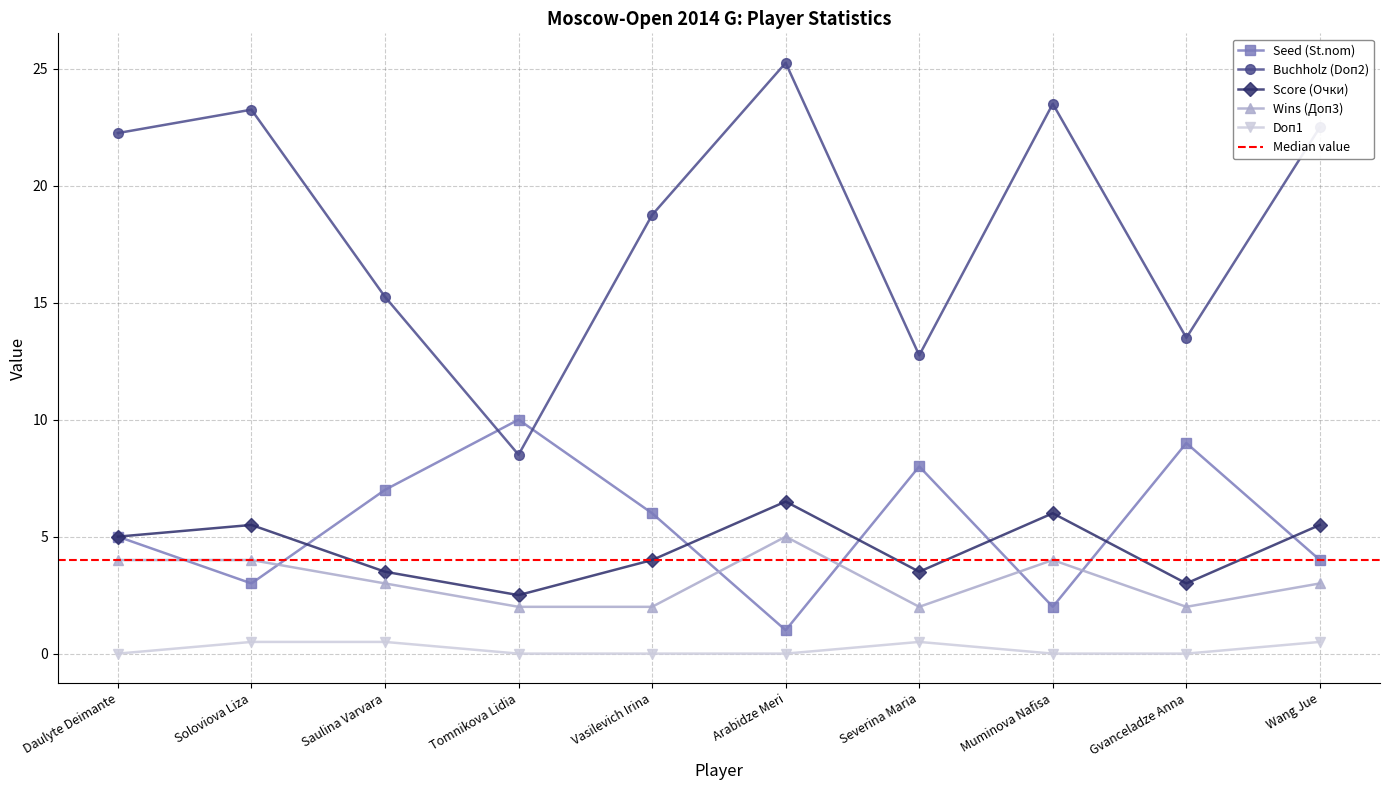

Rank the series at Saulina Varvara from lowest to highest value.

Doп1, Wins (Доп3), Score (Очки), Seed (St.nom), Buchholz (Doп2)